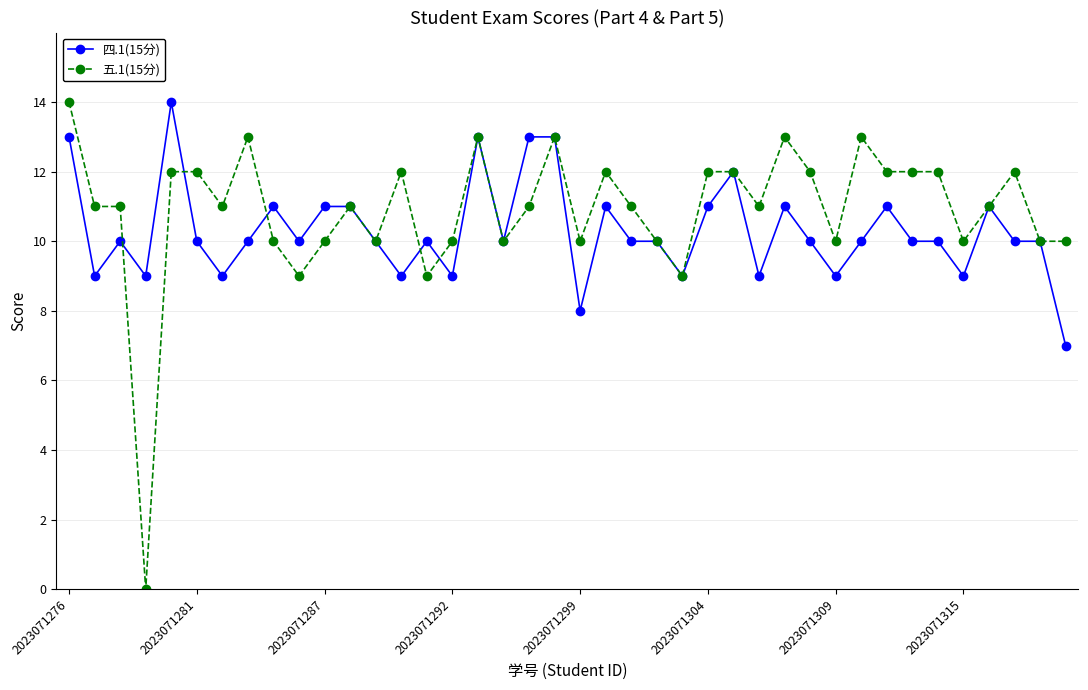

Does the chart display data point markers on the line(s)?

Yes